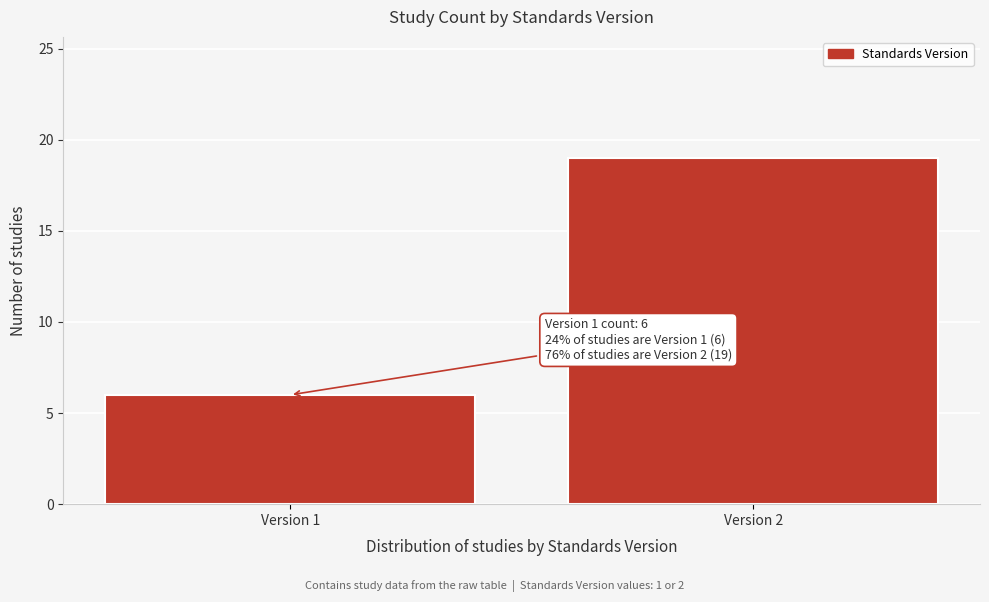

Reading left to right, extract all data points from this chart.

Version 1=6	Version 2=19